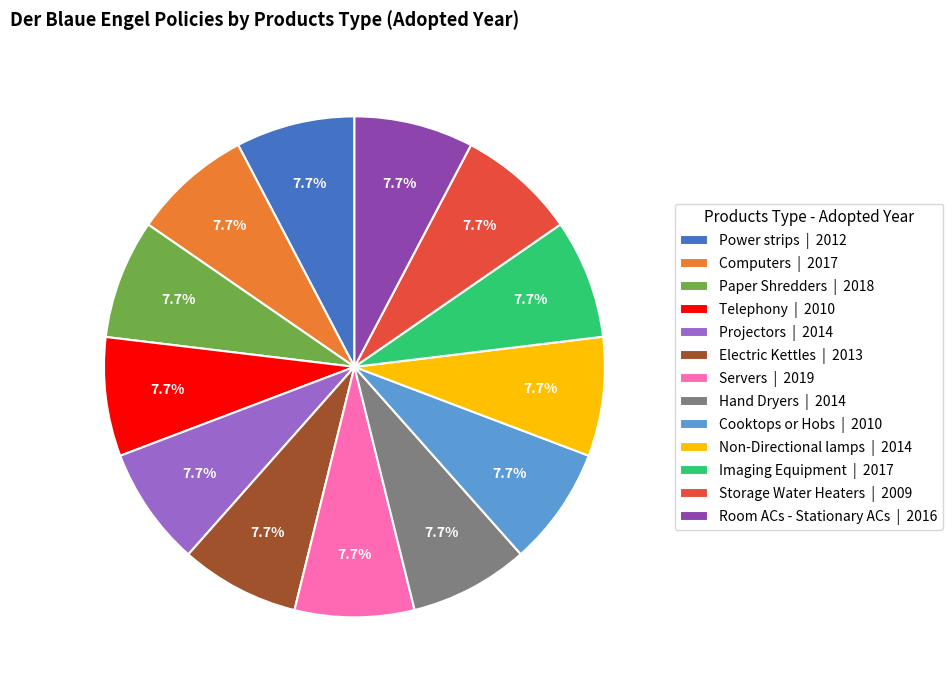

Approximately how many times larger is the value at Room ACs - Stationary ACs | 2016 compared to Storage Water Heaters | 2009?

1.0